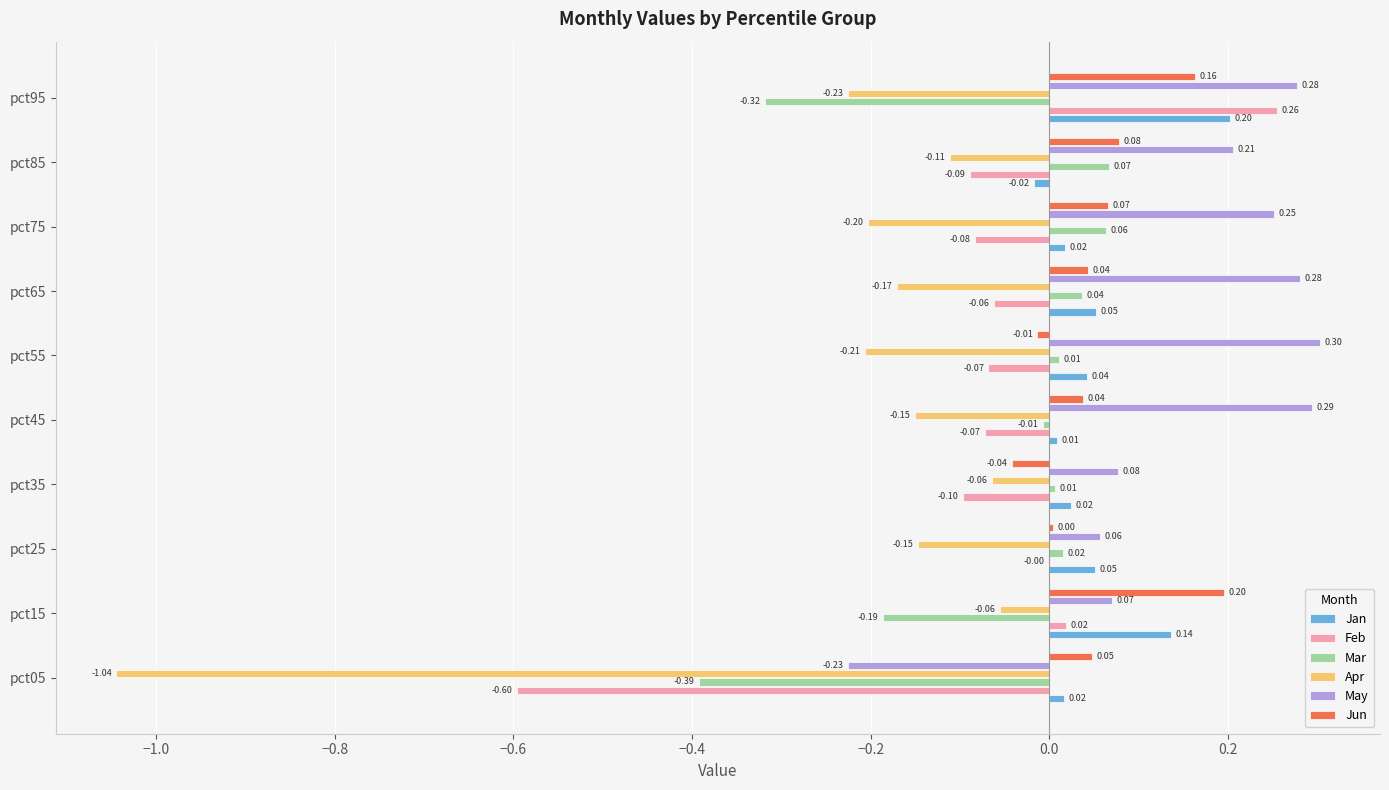

Which series has the largest total across all categories?

May